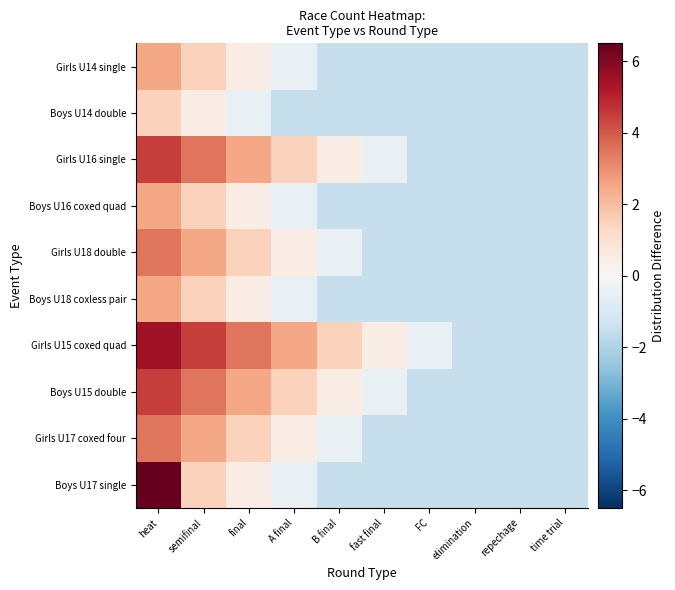

At how many categories does at least one series exceed 0?

6